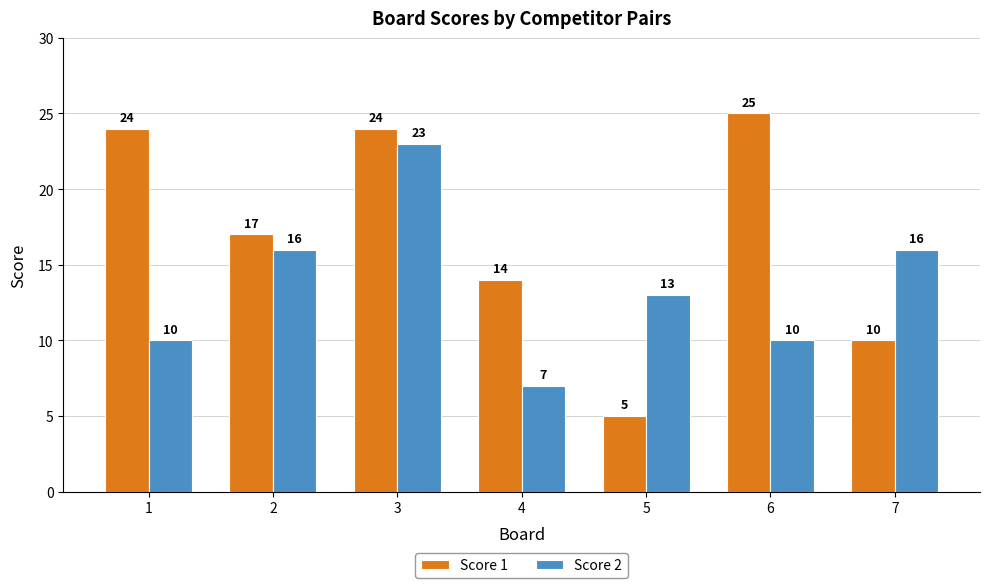

What is the total value across all series at 1?

34